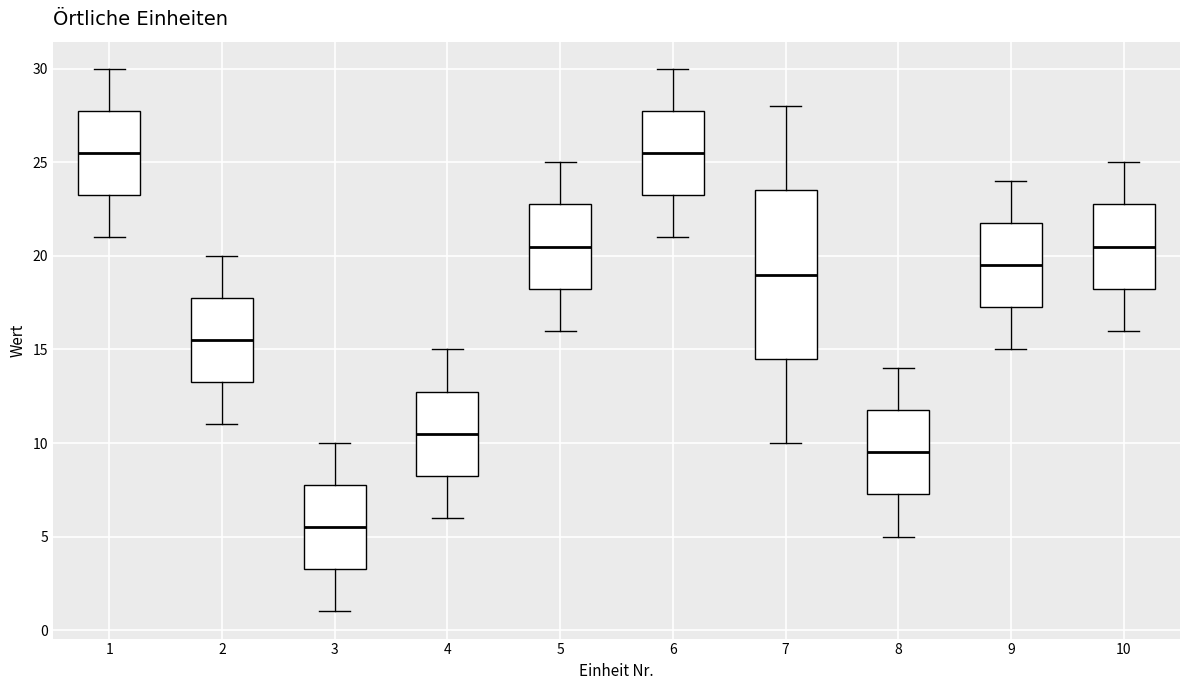

Reading left to right, transcribe this box plot: for each box, give where its median line is, the range the box spans, and where its two whiskers end, as read against the y-axis. The values are not printed on the chart, so give them approximately, as read against the axis.

1: median 25.5, box 23.5 to 28.0, whiskers 21.0 to 30.0
2: median 15.5, box 13.5 to 18.0, whiskers 11.0 to 20.0
3: median 5.5, box 3.5 to 8.0, whiskers 1.0 to 10.0
4: median 10.5, box 8.5 to 13.0, whiskers 6.0 to 15.0
5: median 20.5, box 18.5 to 23.0, whiskers 16.0 to 25.0
6: median 25.5, box 23.5 to 28.0, whiskers 21.0 to 30.0
7: median 19.0, box 14.5 to 23.5, whiskers 10.0 to 28.0
8: median 9.5, box 7.5 to 12.0, whiskers 5.0 to 14.0
9: median 19.5, box 17.5 to 22.0, whiskers 15.0 to 24.0
10: median 20.5, box 18.5 to 23.0, whiskers 16.0 to 25.0